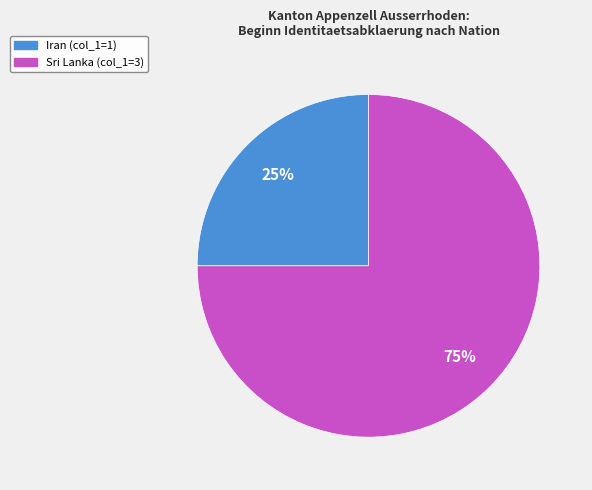

To the nearest percent, what is the average slice percentage?

50%